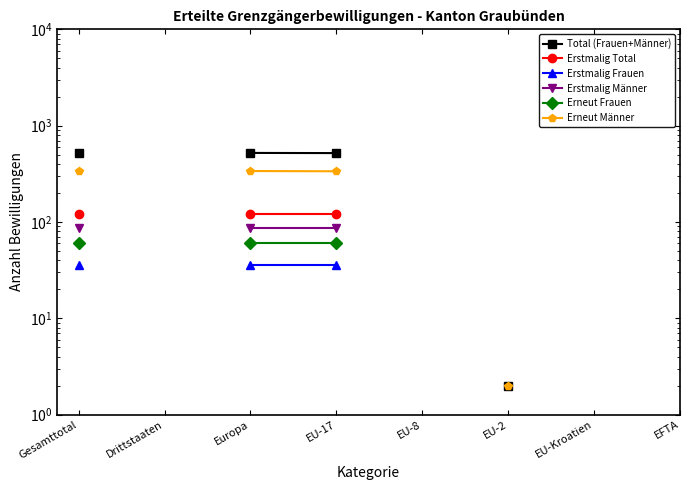

Which category has the highest value in the Erneut Männer series?

Gesamttotal